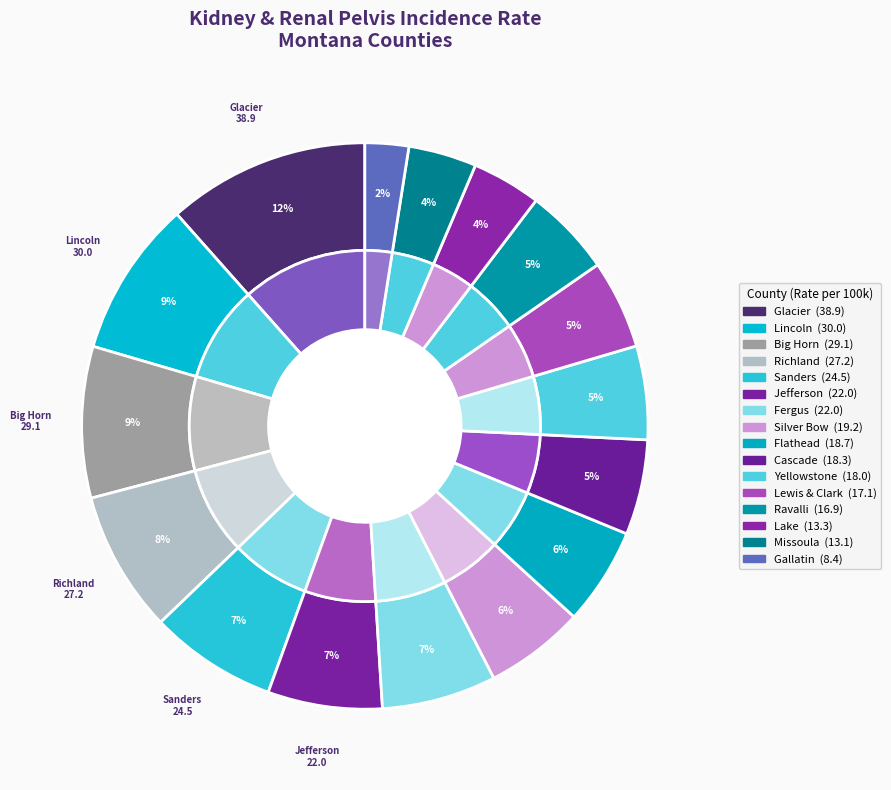

Is the sum of Lincoln County and Lewis and Clark County greater than half?

No